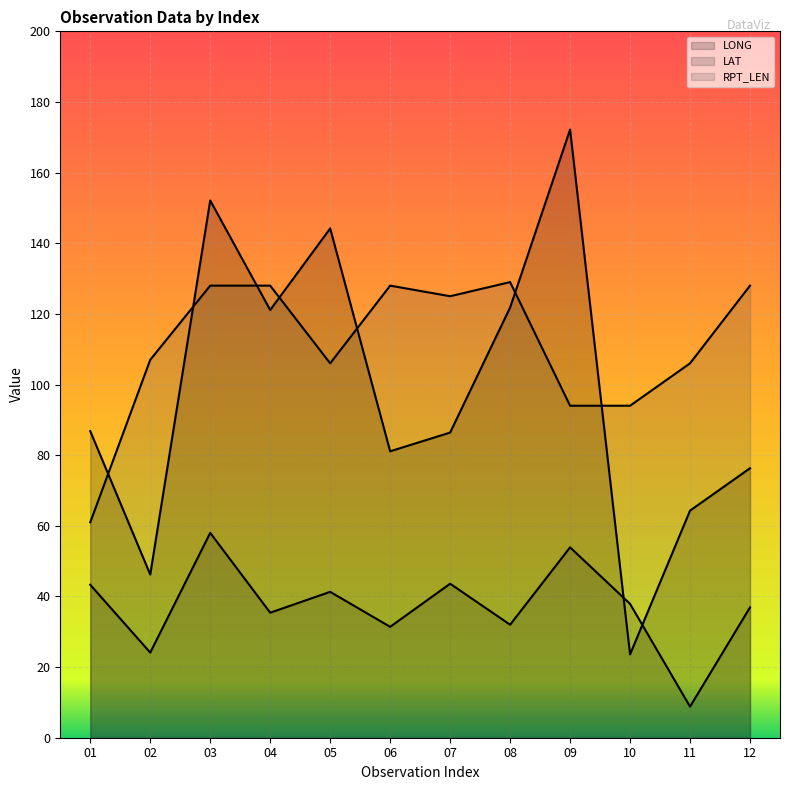

What is the difference between the highest and lowest values at 07?

81.4